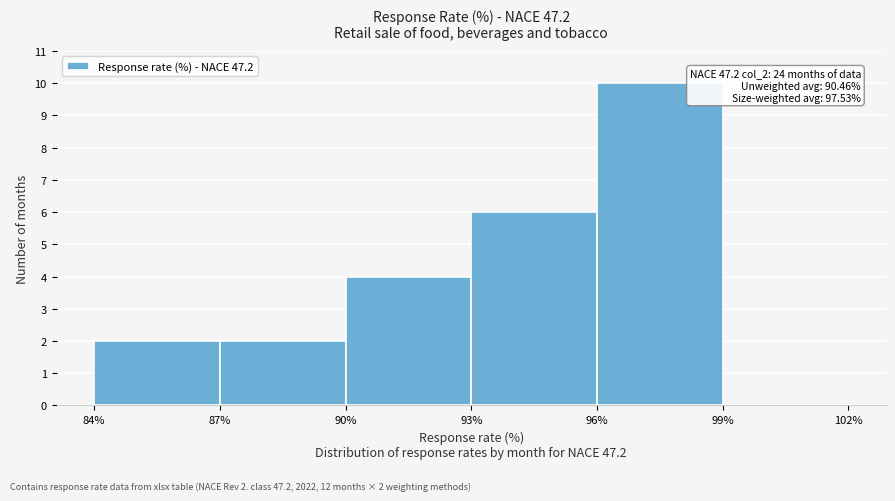

Which range on the x-axis has the tallest bar?

96% to 99%